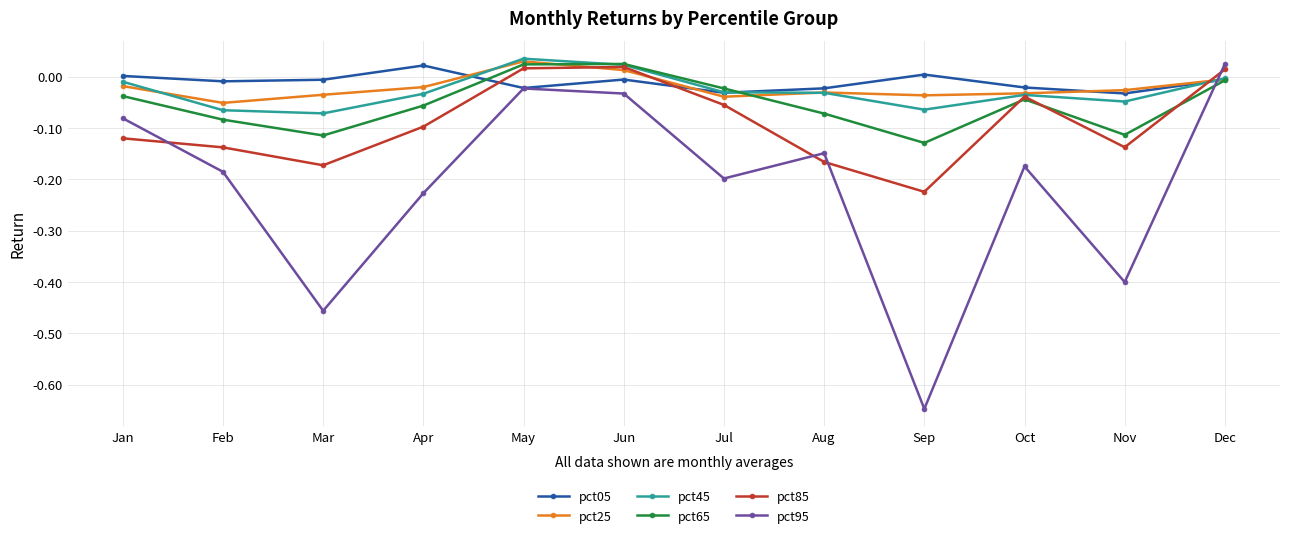

Is the value of pct65 at Dec greater than the value of pct95 at Sep?

Yes